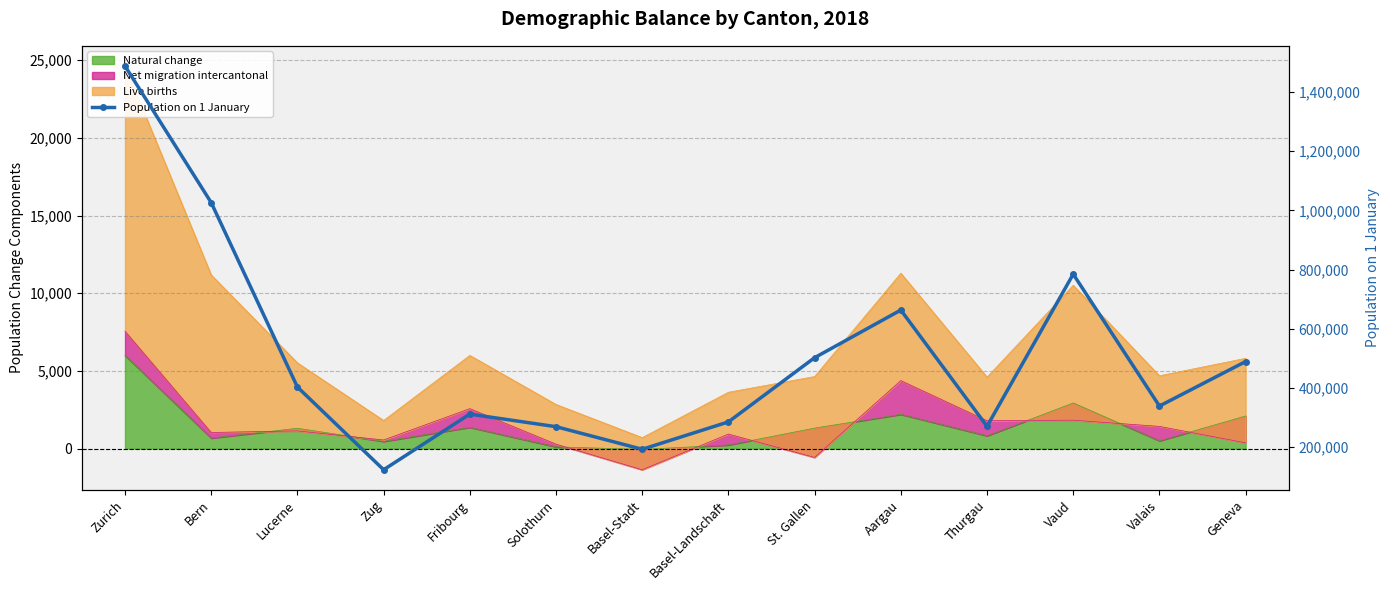

At which label does the data first exceed 403397?

Zurich